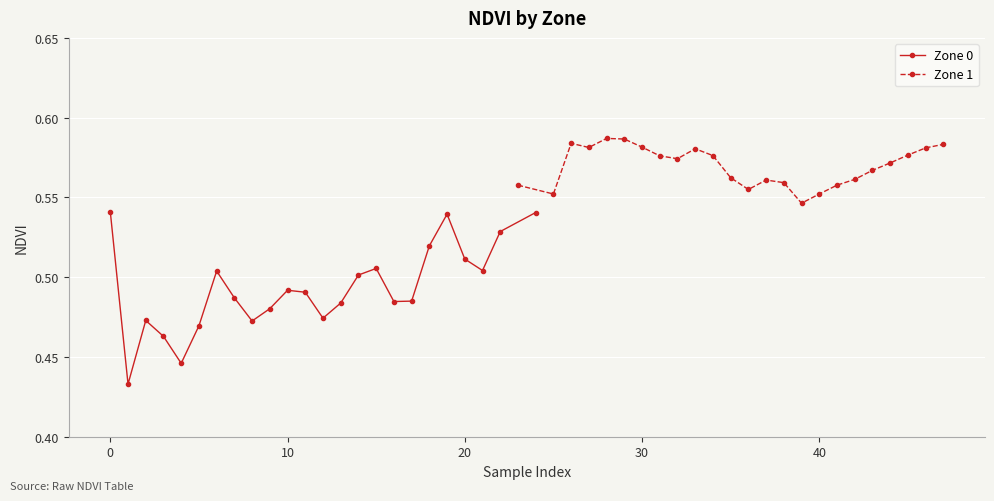

What is the lowest value of the Zone 0 series?

0.4